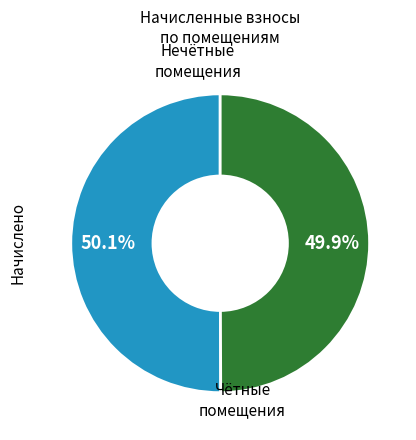

Does any single category account for the majority?

Yes